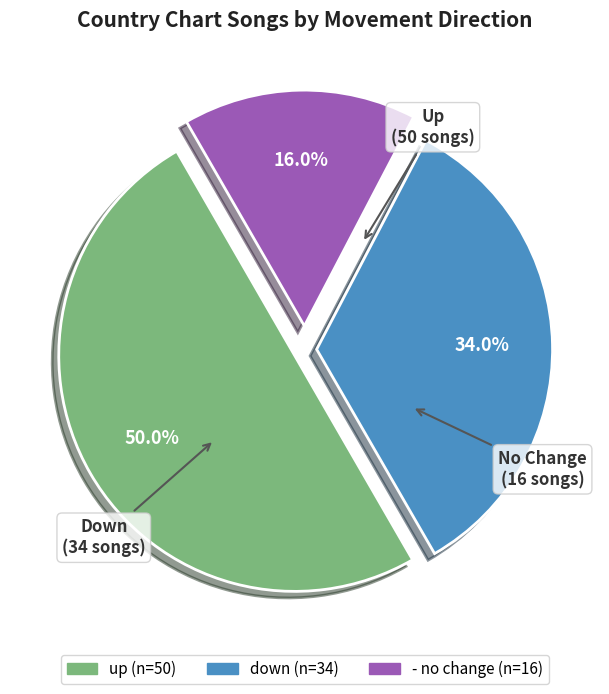

How much of the chart is everything except down?

66.0%